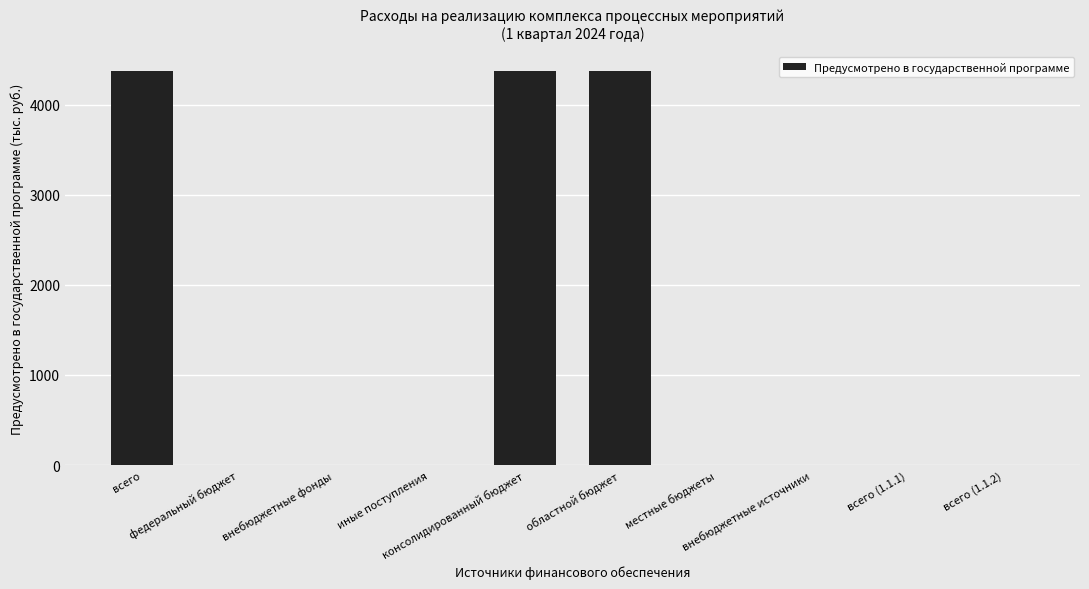

What is the difference between the values at консолидированный бюджет and внебюджетные фонды?

4374.4